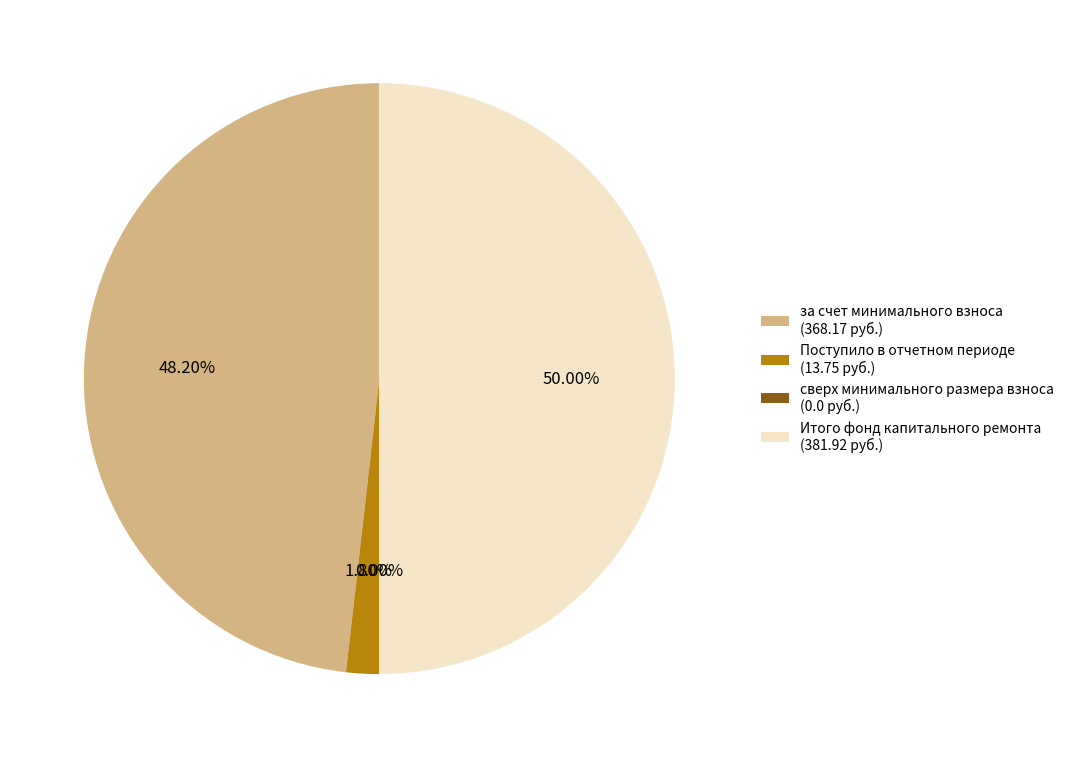

Does за счет минимального взноса (368.17 руб.) account for over 50% of the chart?

No